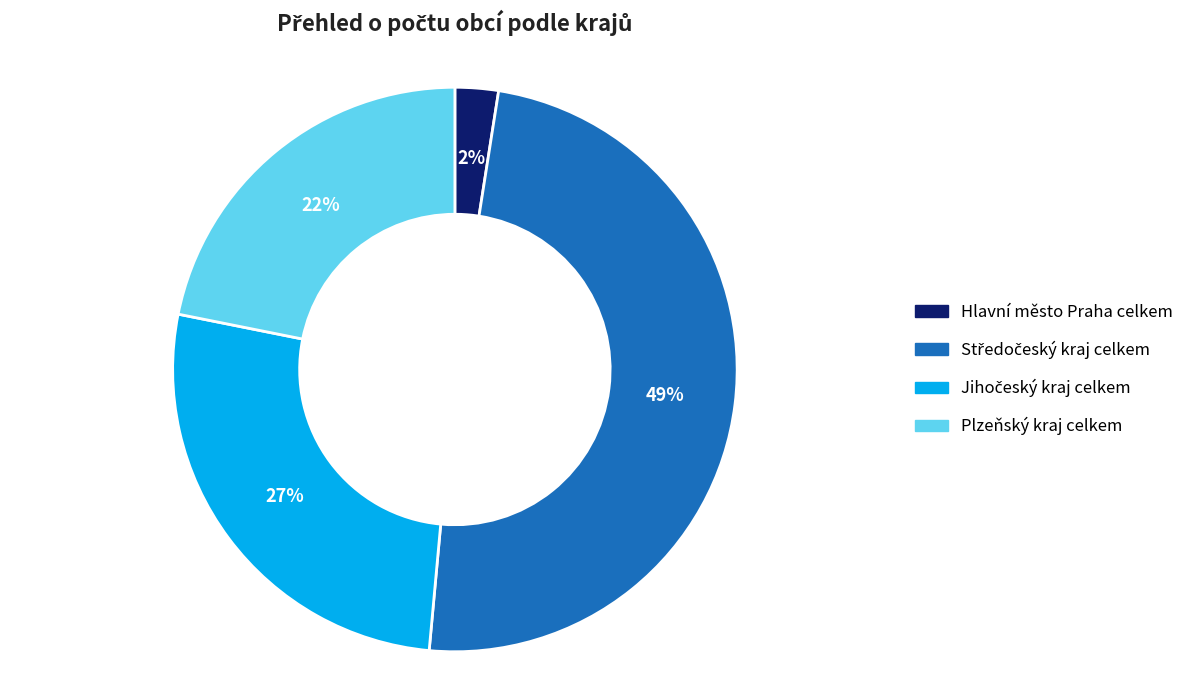

What is the smallest slice in the pie chart?

Hlavní město Praha celkem